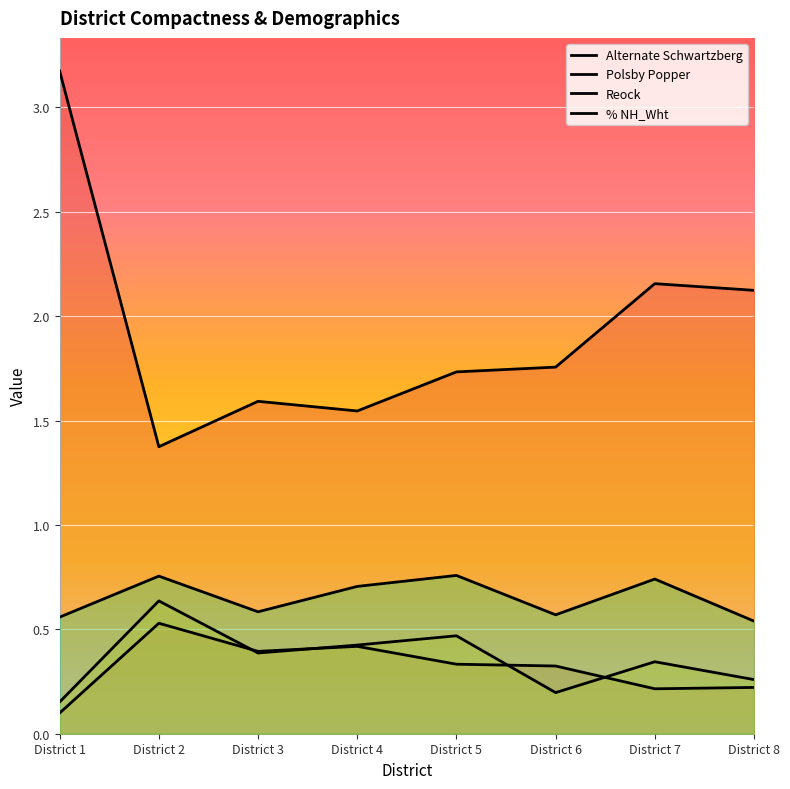

At which category does the chart reach its peak across all series?

District 1